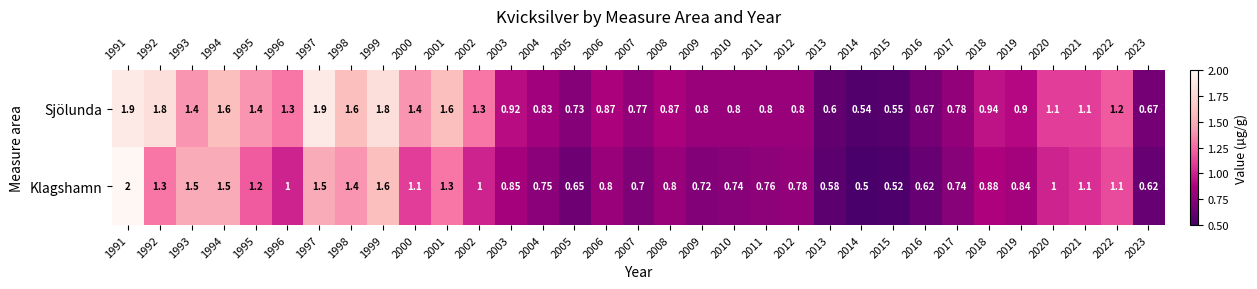

At how many categories does at least one series exceed 1?

15